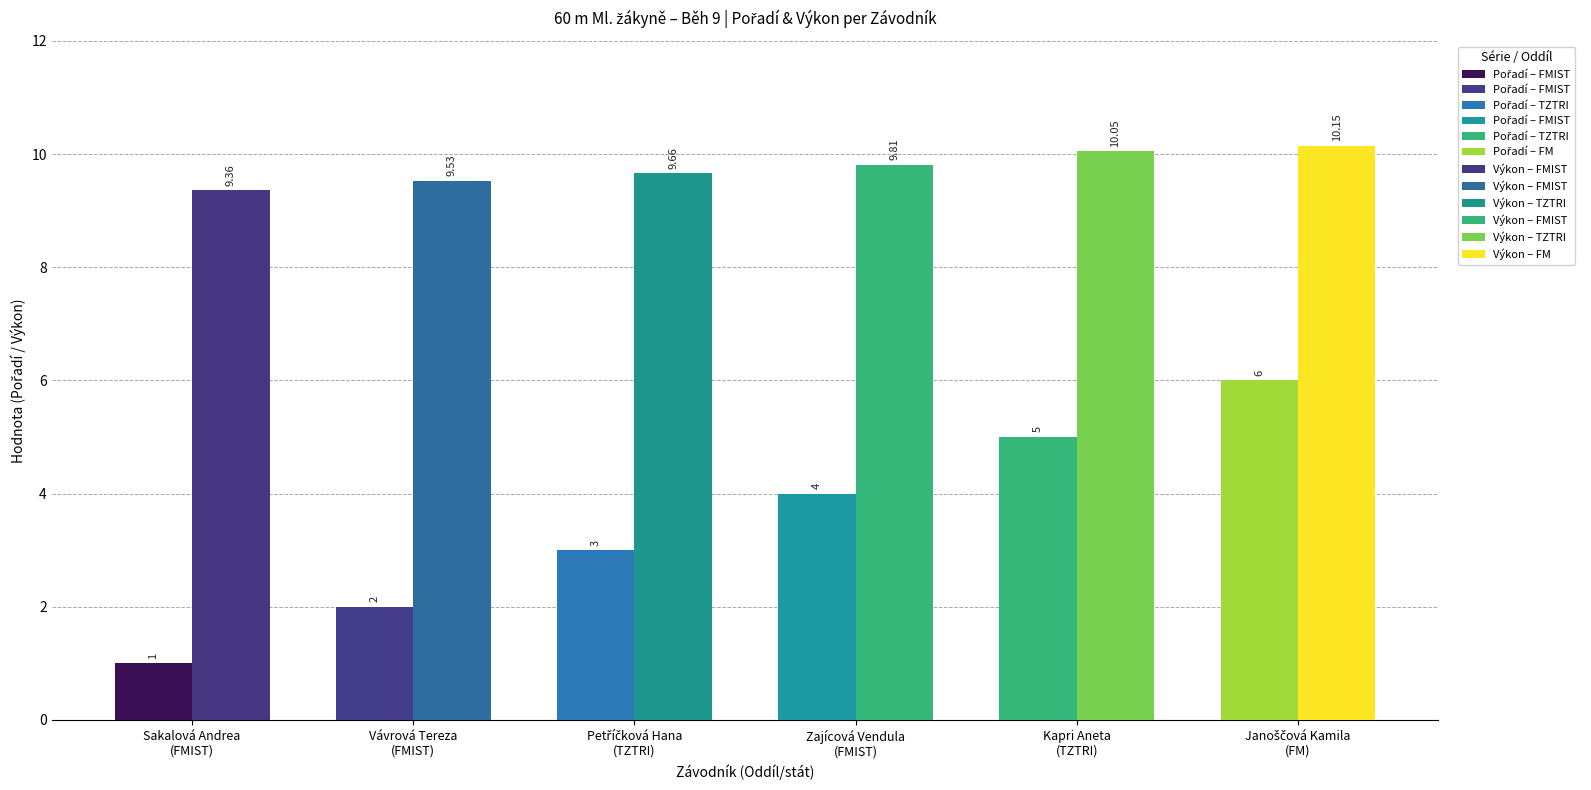

What is the value of the Výkon bar at the 4th from the left?

9.8